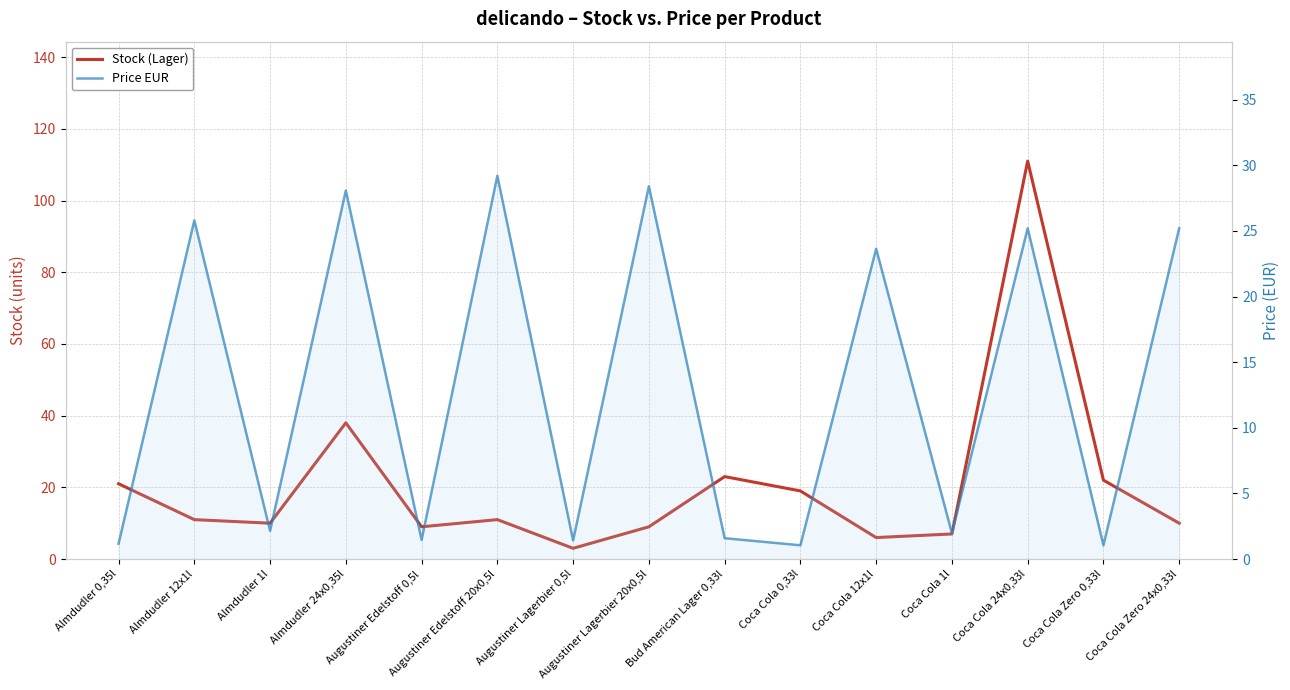

What are all the series names shown in the legend?

Stock (Lager), Price EUR